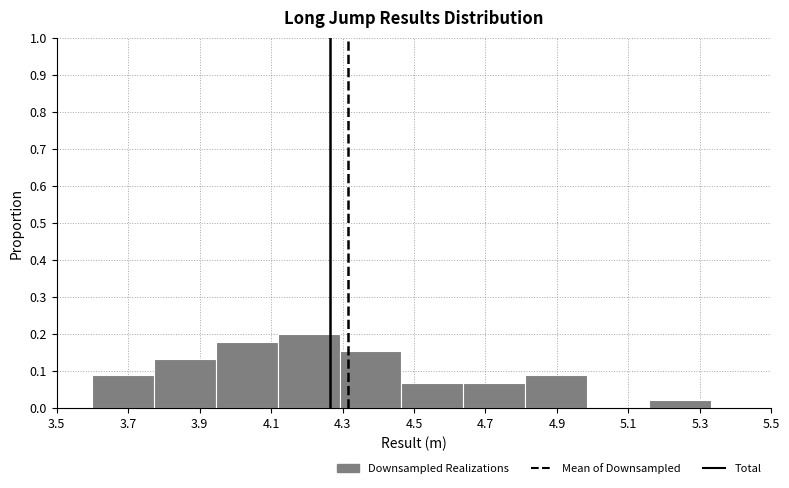

Reading left to right, list every bar in this chart as the range it spans on the x-axis followed by its height. Neither the bar edges nor the heights are printed on the chart, so give them approximately, as read against the axes.

3.60 to 3.78: 0.09
3.78 to 3.94: 0.13
3.94 to 4.12: 0.18
4.12 to 4.30: 0.20
4.30 to 4.46: 0.16
4.46 to 4.64: 0.07
4.64 to 4.82: 0.07
4.82 to 4.98: 0.09
4.98 to 5.16: 0
5.16 to 5.34: 0.02